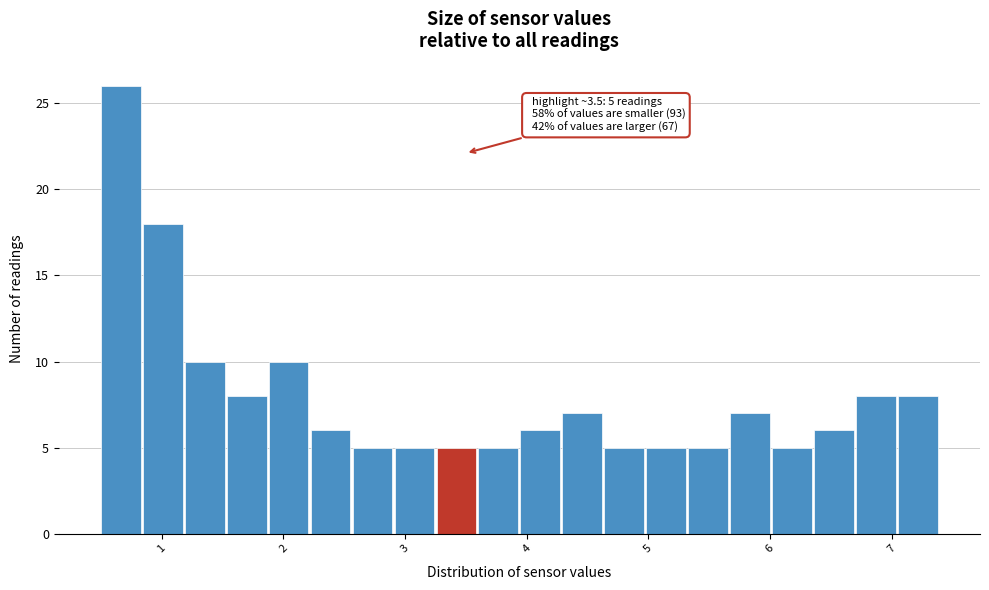

Read against the x-axis, roughly where is the centre of the tallest bar?

0.7